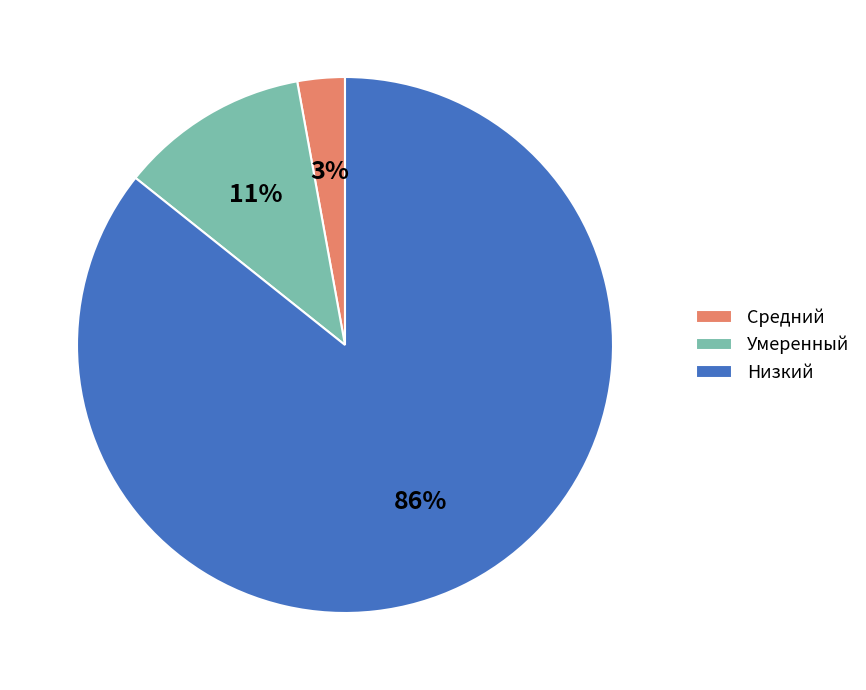

Combined, do Низкий and Средний account for over 50%?

Yes